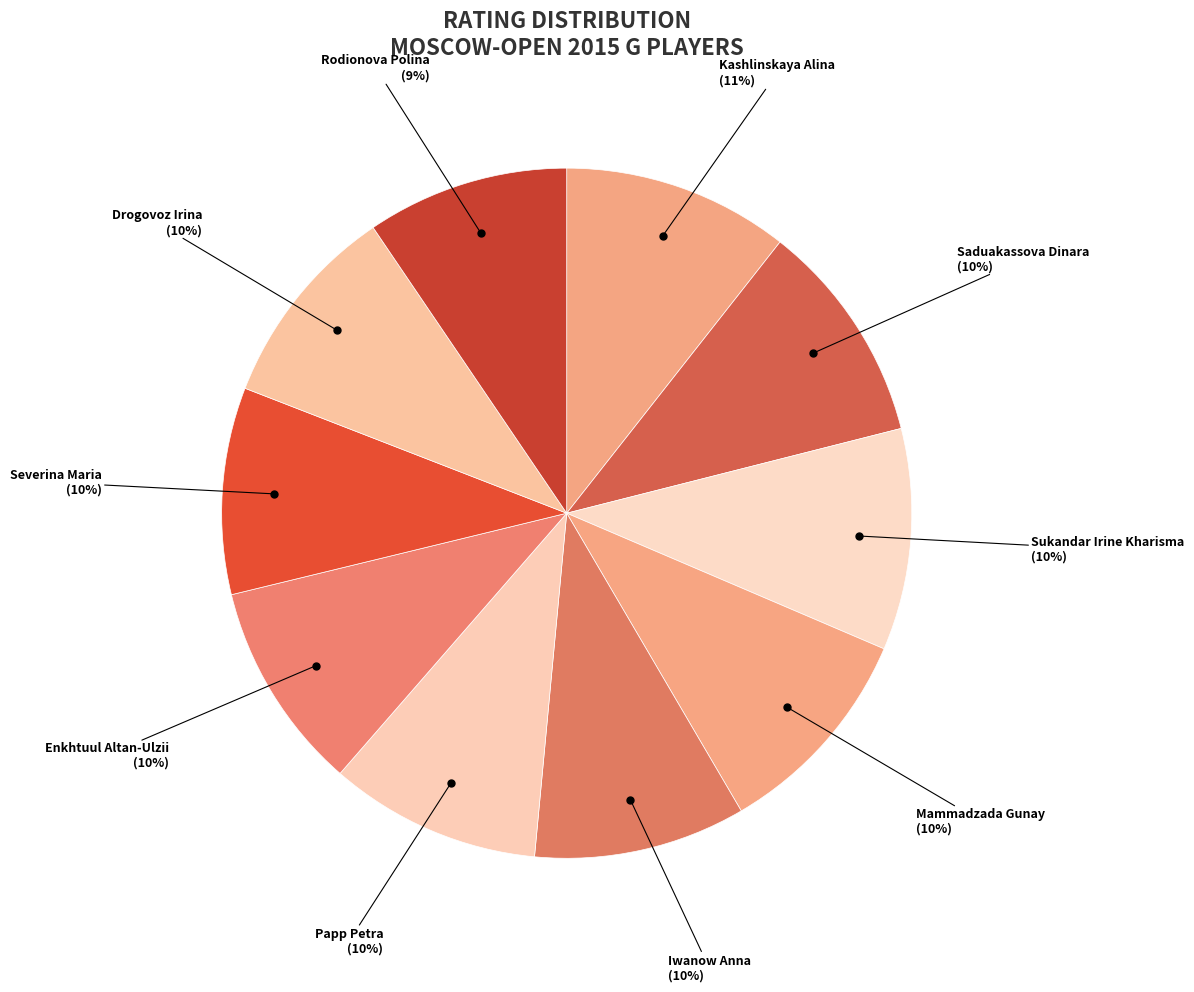

Does Mammadzada Gunay represent more than half of the total?

No